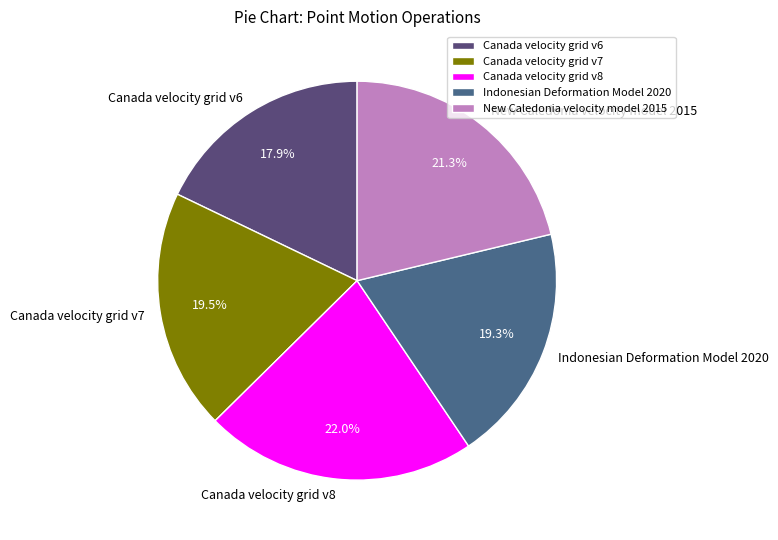

What percentage is the Canada velocity grid v8 slice, to the nearest percent?

22%